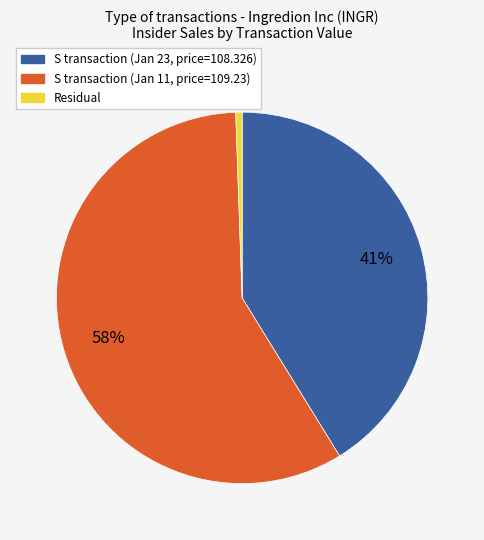

To the nearest percent, what is the average slice percentage?

33%